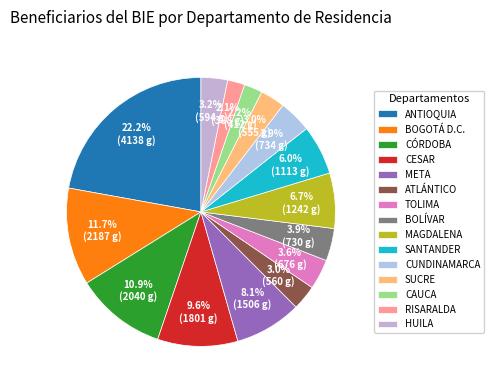

To the nearest percent, what is the average slice percentage?

7%